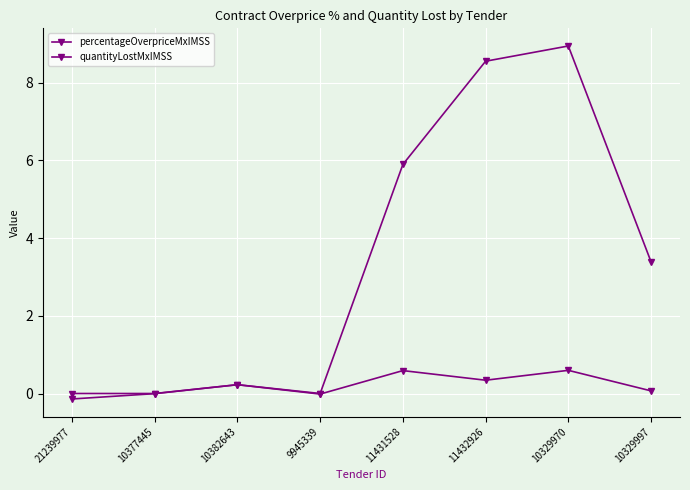

Rank the series by their average value, from lowest to highest.

percentageOverpriceMxIMSS, quantityLostMxIMSS